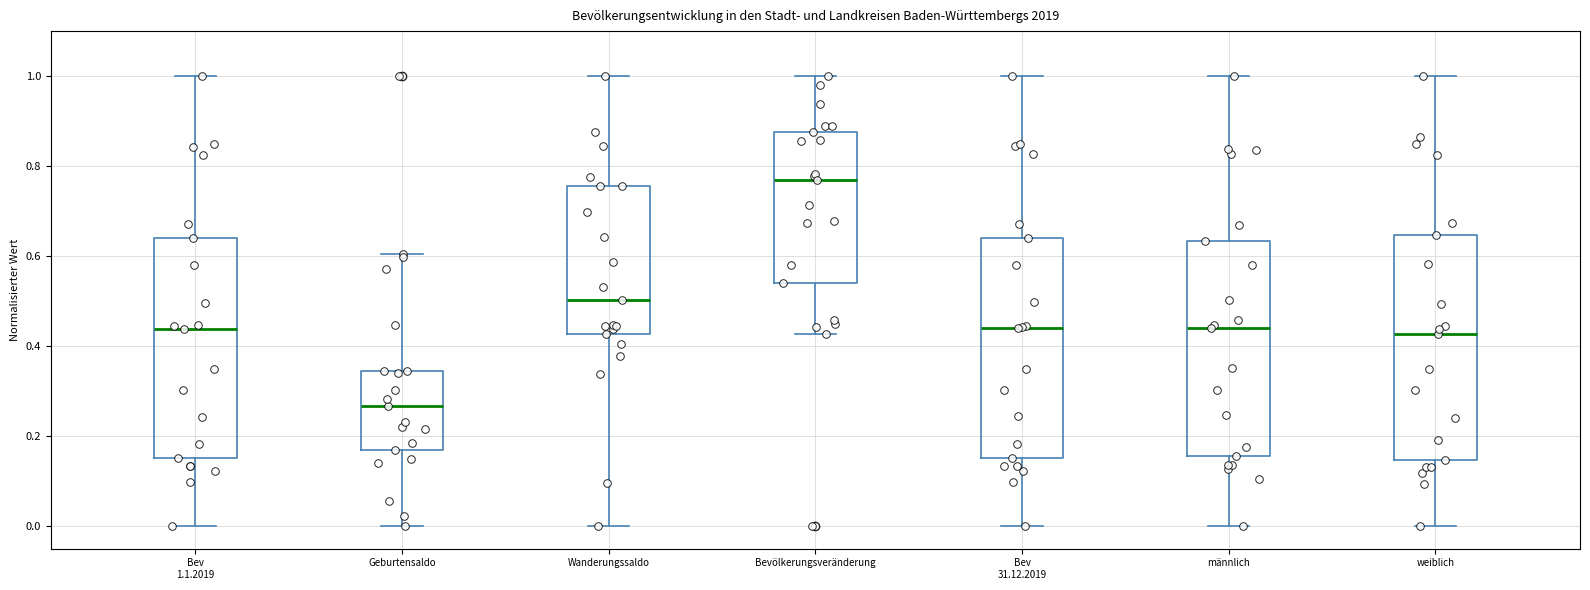

Reading left to right, transcribe this box plot: for each box, give where its median line is, the range the box spans, and where its two whiskers end, as read against the y-axis. The values are not printed on the chart, so give them approximately, as read against the axis.

Bev 1.1.2019: median 0.44, box 0.16 to 0.64, whiskers 0.00 to 1.00
Geburtensaldo: median 0.26, box 0.16 to 0.34, whiskers 0.00 to 0.60
Wanderungssaldo: median 0.50, box 0.42 to 0.76, whiskers 0.00 to 1.00
Bevölkerungsveränderung: median 0.76, box 0.54 to 0.88, whiskers 0.42 to 1.00
Bev 31.12.2019: median 0.44, box 0.16 to 0.64, whiskers 0.00 to 1.00
männlich: median 0.44, box 0.16 to 0.64, whiskers 0.00 to 1.00
weiblich: median 0.42, box 0.14 to 0.64, whiskers 0.00 to 1.00